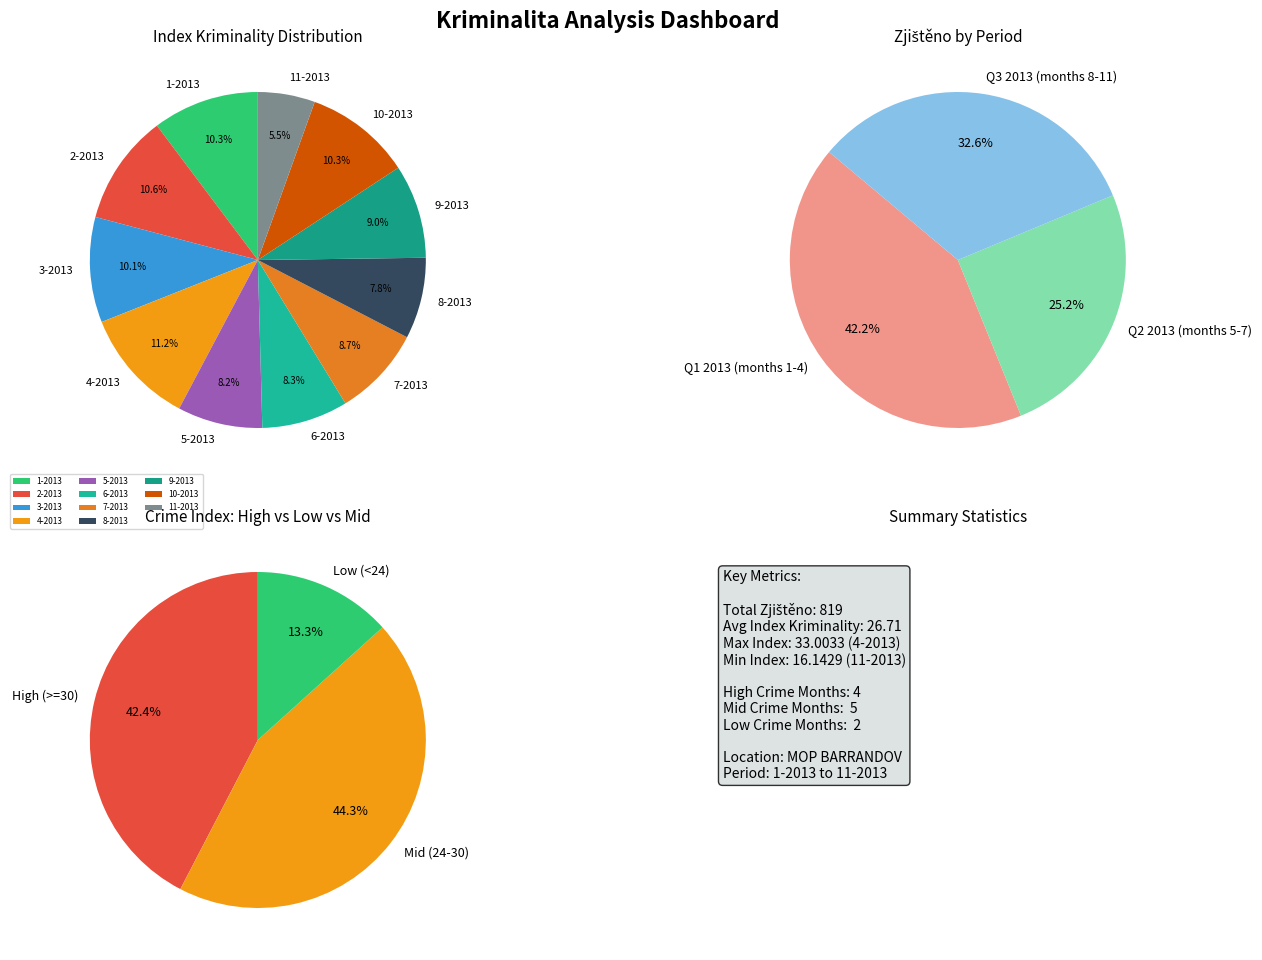

Combined, do 3-2013 and 5-2013 account for over 50%?

No